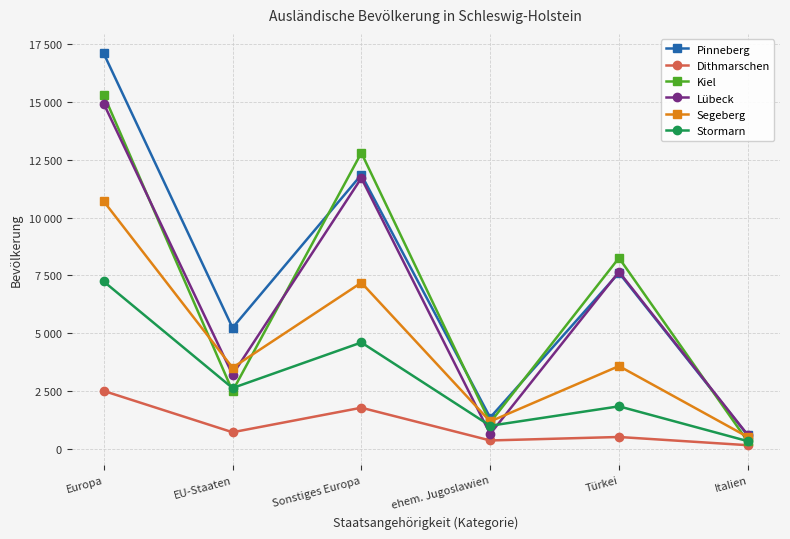

Does the chart have visible grid lines?

Yes